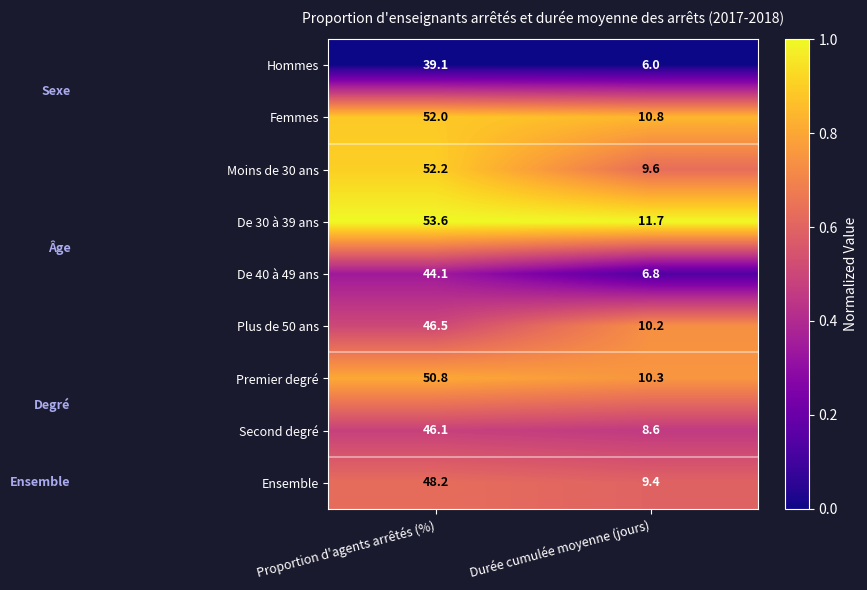

At which label is Plus de 50 ans closest to 28?

Durée cumulée moyenne (jours)